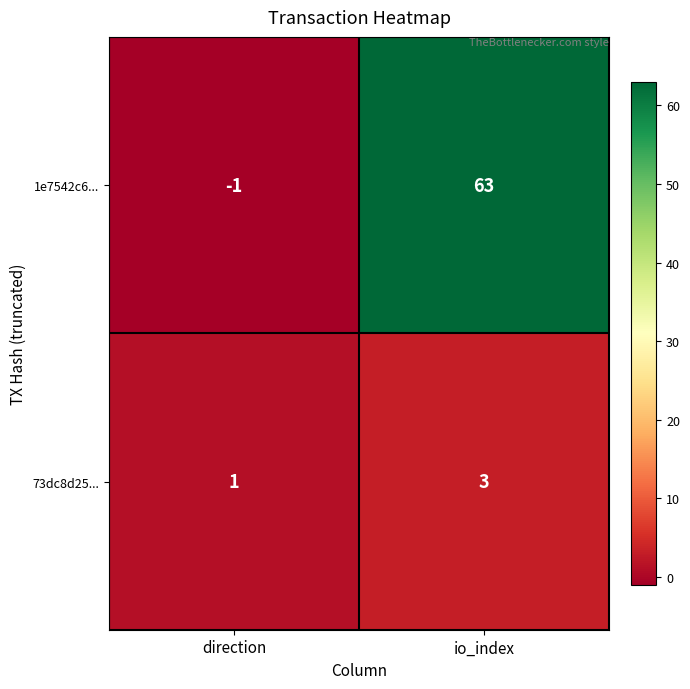

Read the 73dc8d25... value at io_index.

3